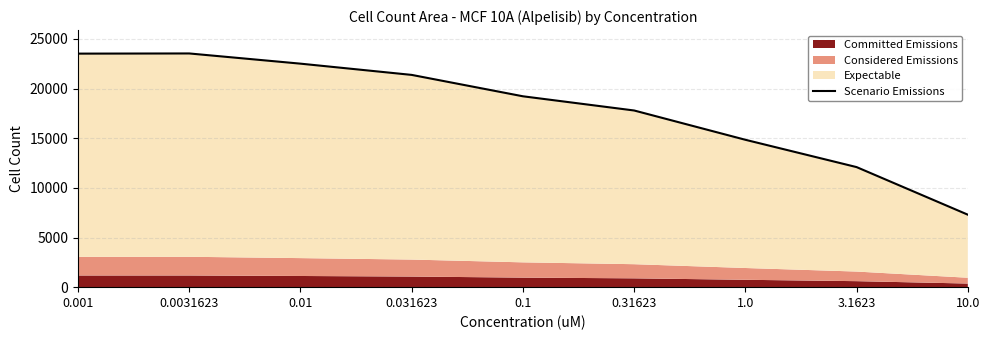

Reading left to right, extract all data points from this chart.

23518.0	23535.2	22507.8	21375.5	19221.5	17791.5	14842.0	12090.8	7299.0